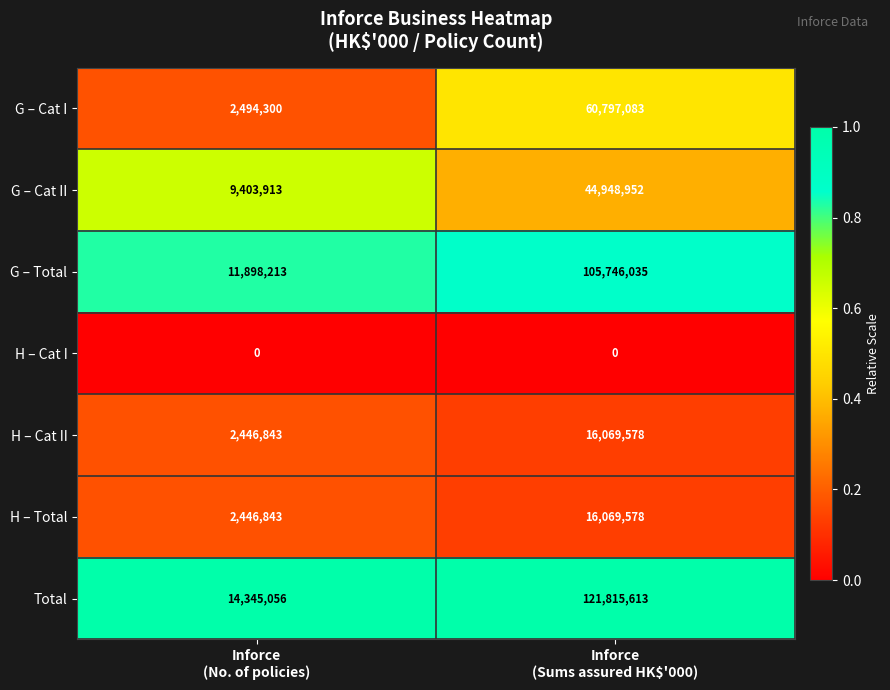

Between Inforce
(No. of policies) and Inforce
(Sums assured HK$'000), which series saw the biggest shift?

Total